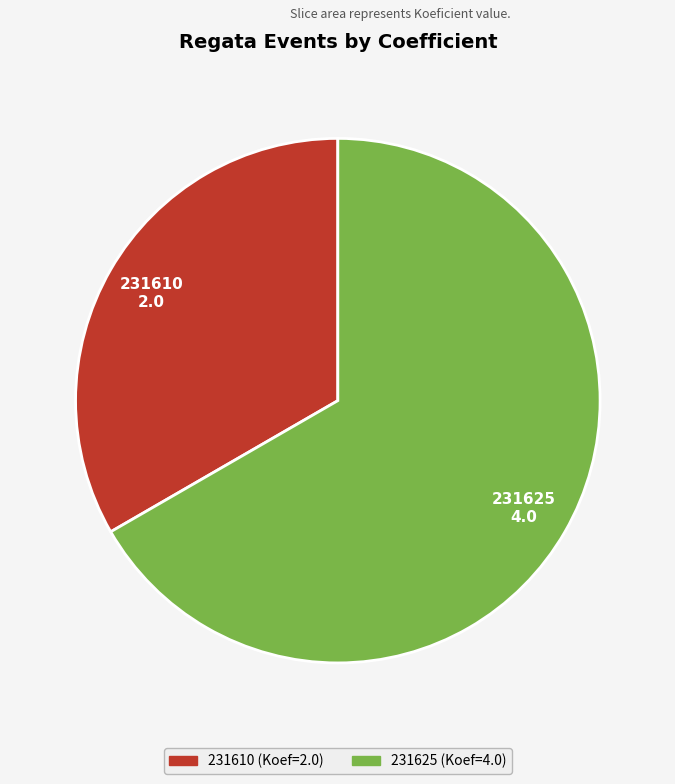

Does any single category account for the majority?

Yes